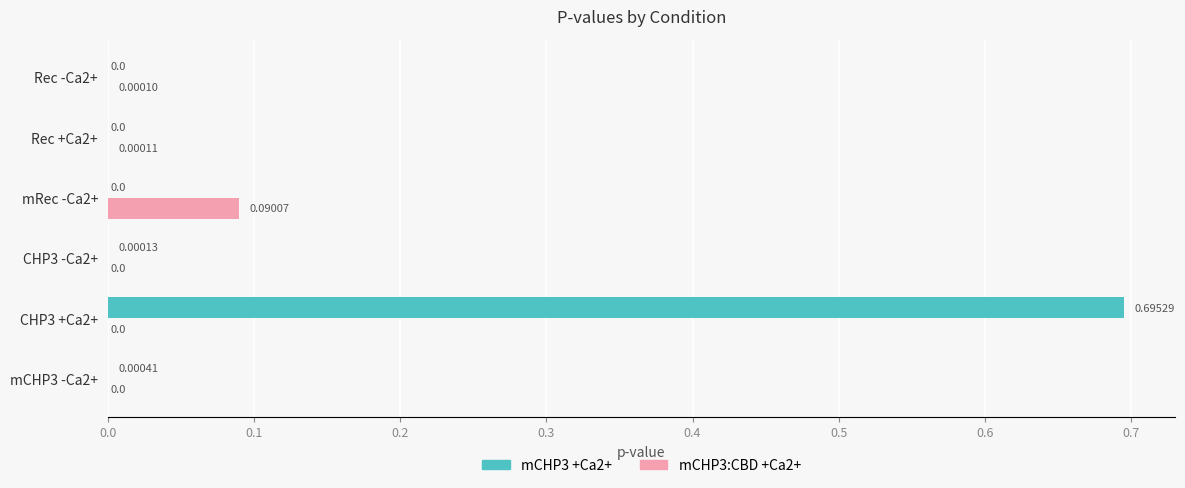

Which series has the largest total across all categories?

mCHP3 +Ca2+